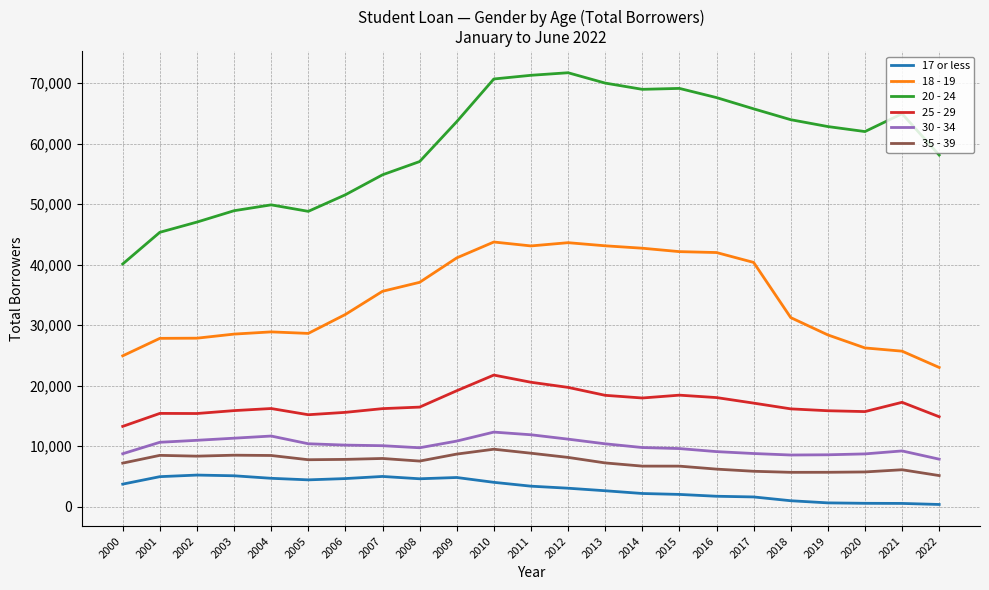

True or false: 35 - 39 and 17 or less intersect in this chart.

False